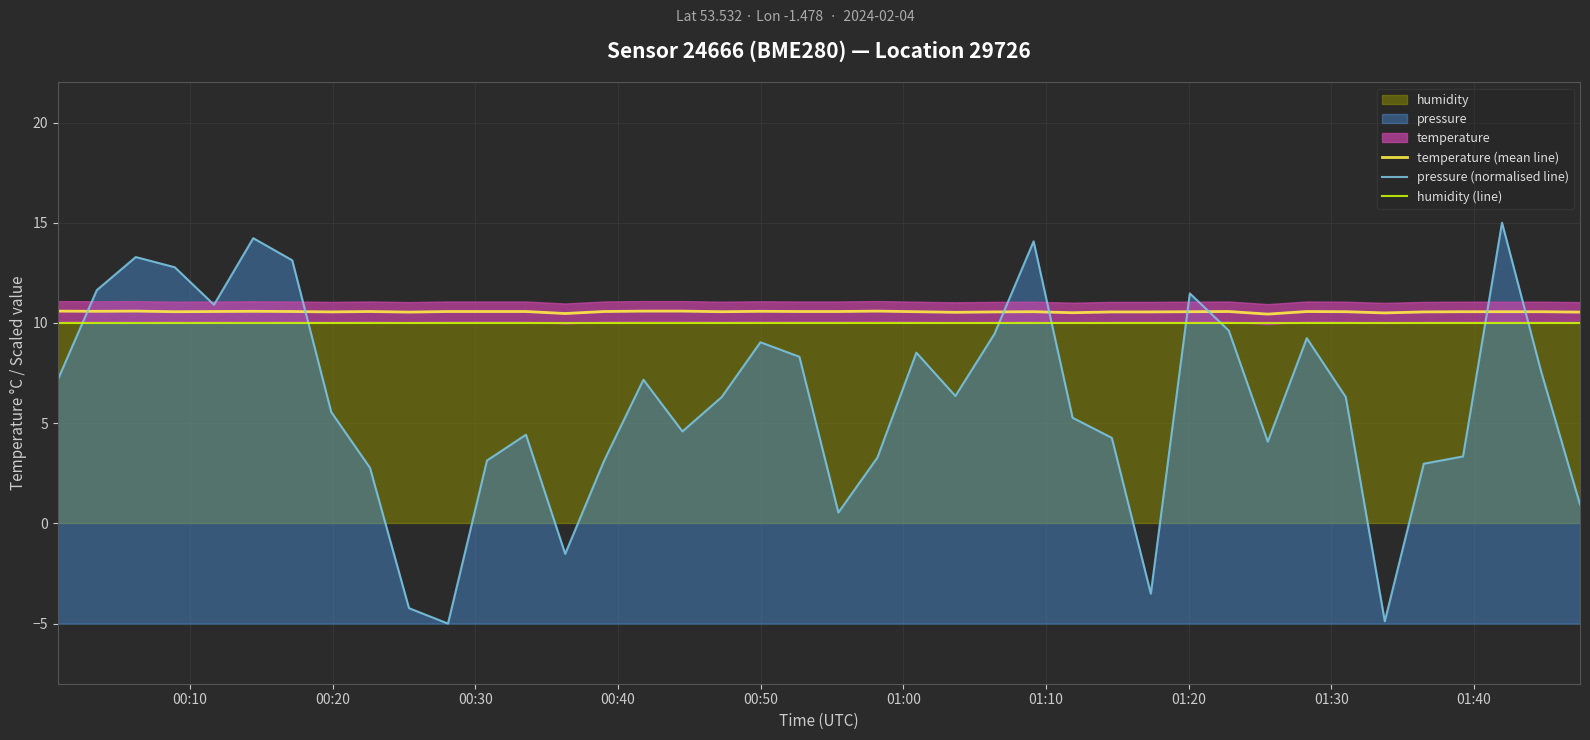

True or false: temperature (mean line) and humidity (line) intersect in this chart.

False